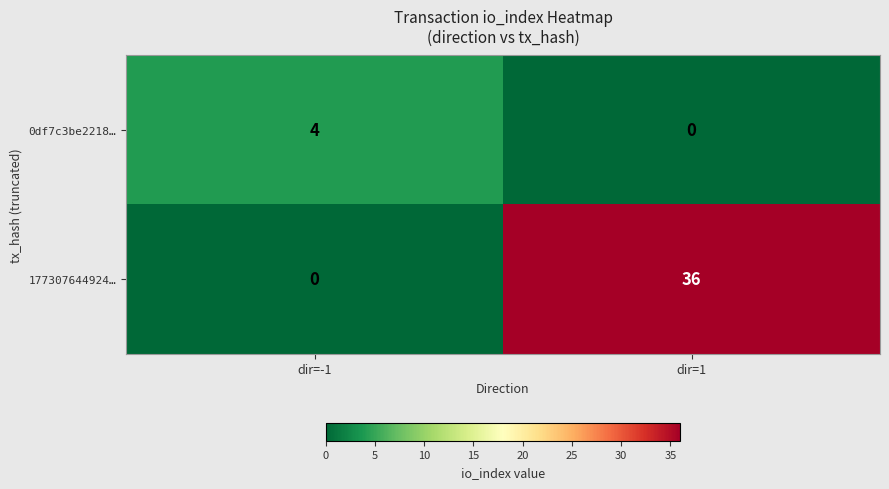

Which series has the widest spread of values?

177307644924…